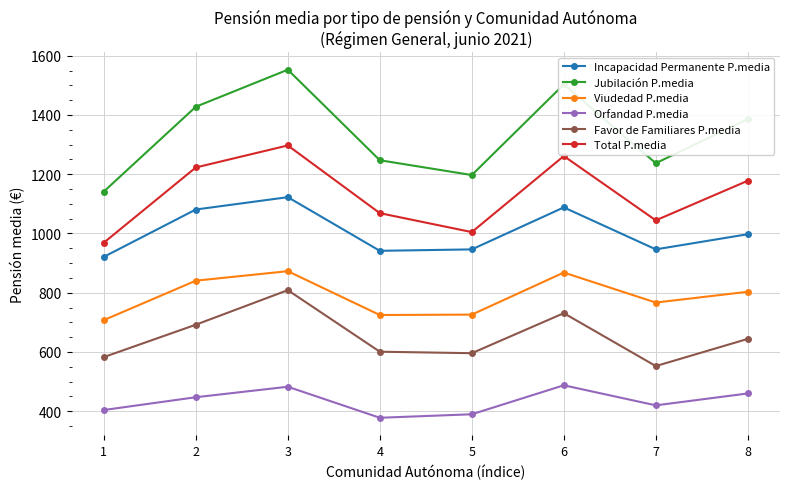

What is the difference between the second highest and second lowest values in the Favor de Familiares P.media series?

148.2